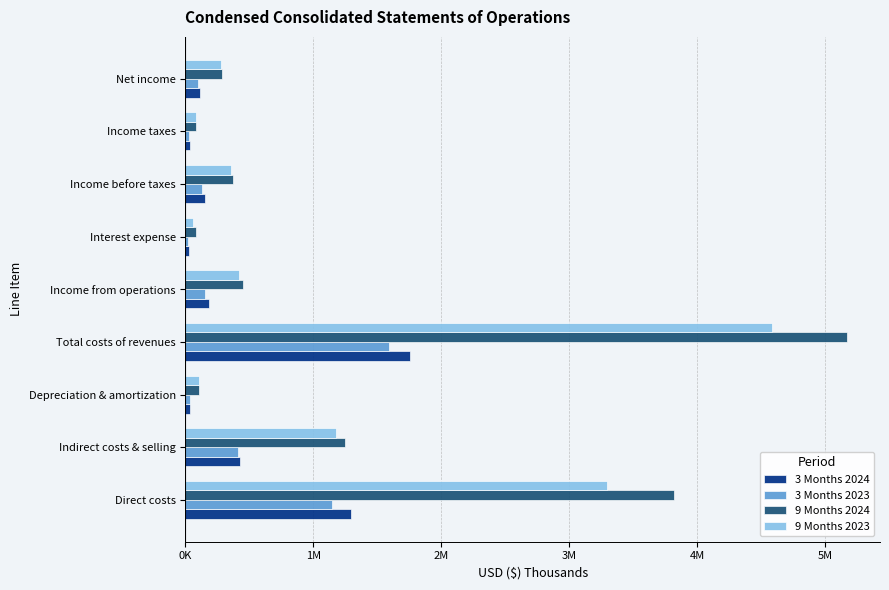

What are all the series names shown in the legend?

3 Months 2024, 3 Months 2023, 9 Months 2024, 9 Months 2023